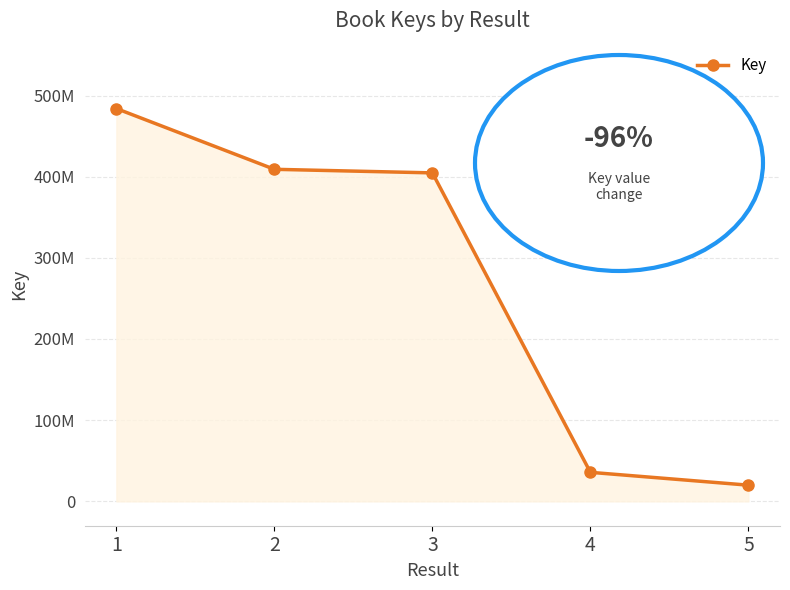

How many data points are less than 404786226?

2